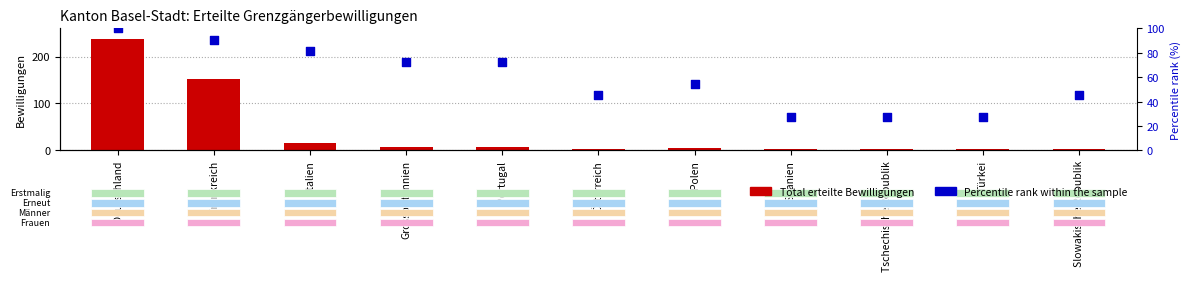

Which series has the largest total across all categories?

Percentile rank within the sample